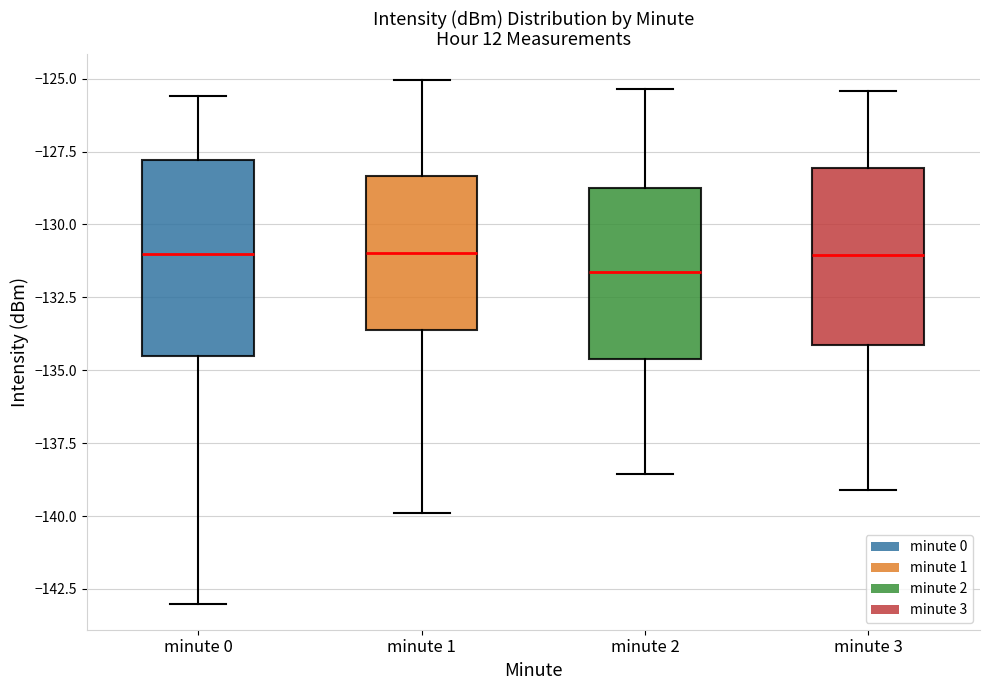

Where does the upper whisker of the box for minute 0 end on the y-axis? The values are not printed on the chart, so give them approximately, as read against the axis.

-125.5